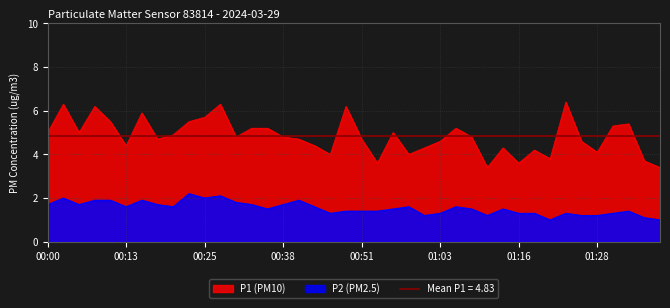

At how many categories does at least one series exceed 3?

40